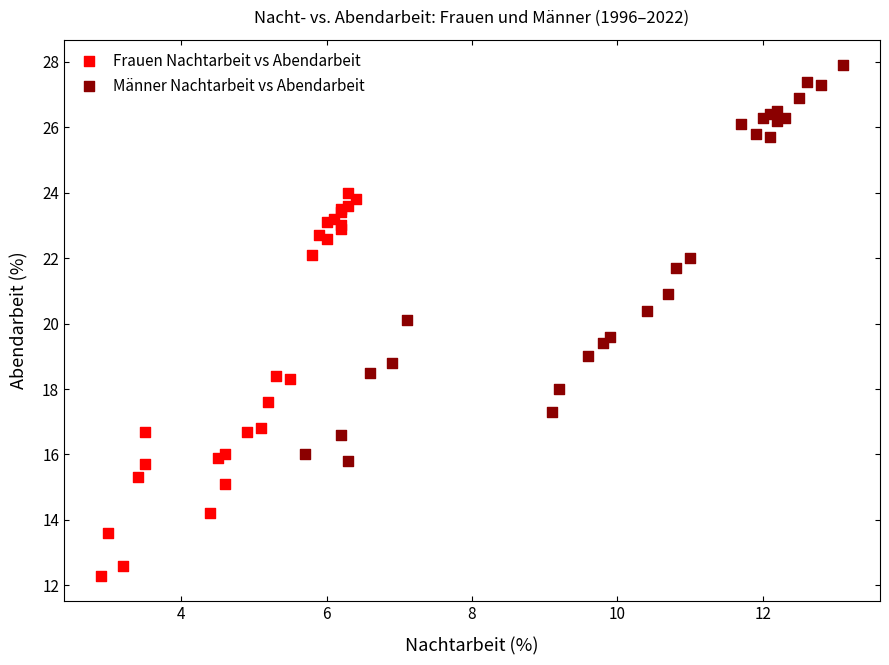

Which series reaches the minimum Y coordinate?

Frauen Nachtarbeit vs Abendarbeit